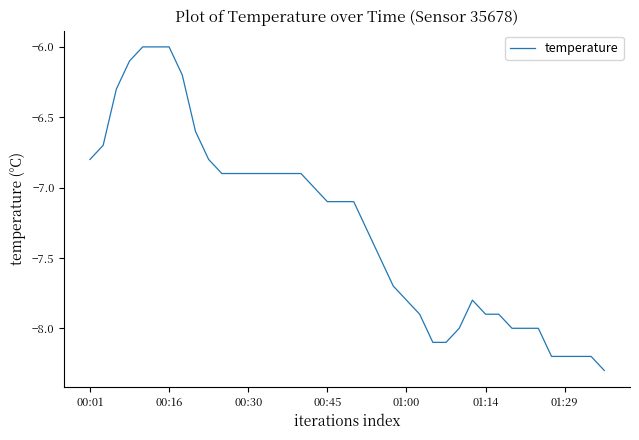

Does the chart have visible grid lines?

No